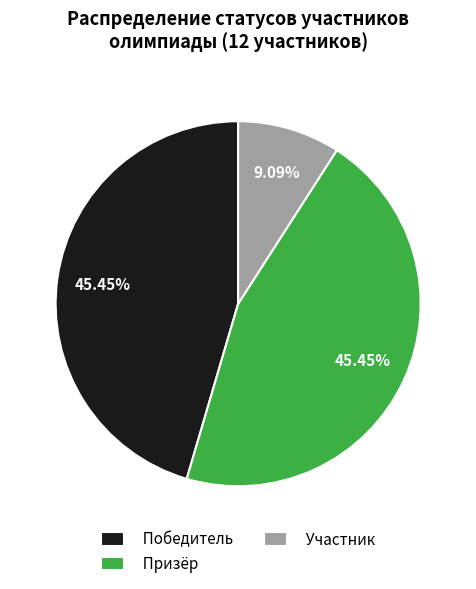

To the nearest percent, what portion does Призёр represent?

45%